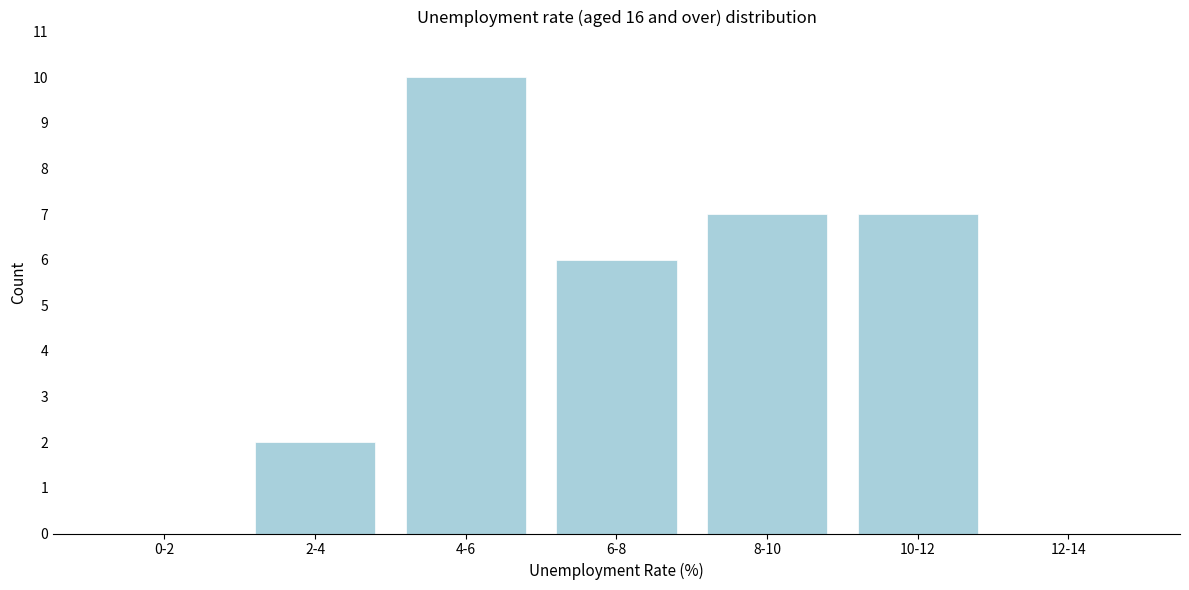

Reading left to right, what are all the values shown in this chart?

0-2=0	2-4=2	4-6=10	6-8=6	8-10=7	10-12=7	12-14=0